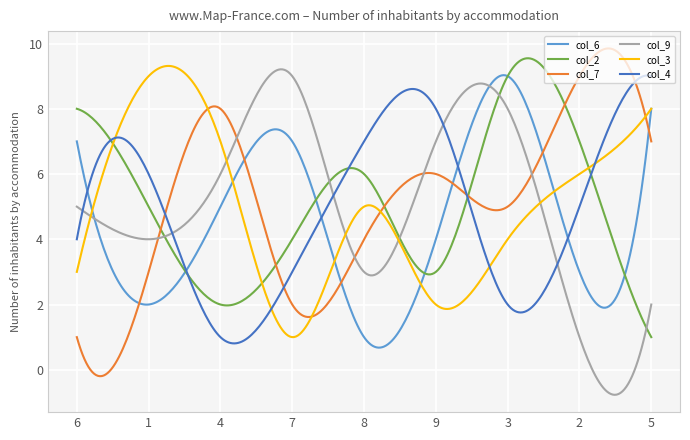

What is the greatest value displayed?

9.8